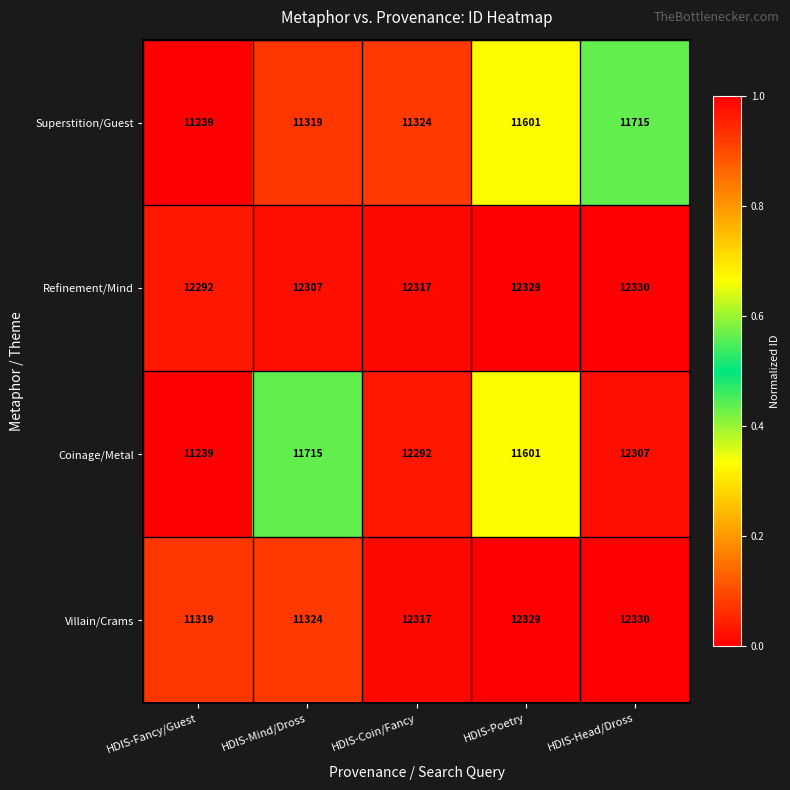

Reading right to left, extract all data points from this chart.

Superstition/Guest: HDIS-Head/Dross=11715	HDIS-Poetry=11601	HDIS-Coin/Fancy=11324	HDIS-Mind/Dross=11319	HDIS-Fancy/Guest=11239
Refinement/Mind: HDIS-Head/Dross=12330	HDIS-Poetry=12329	HDIS-Coin/Fancy=12317	HDIS-Mind/Dross=12307	HDIS-Fancy/Guest=12292
Coinage/Metal: HDIS-Head/Dross=12307	HDIS-Poetry=11601	HDIS-Coin/Fancy=12292	HDIS-Mind/Dross=11715	HDIS-Fancy/Guest=11239
Villain/Crams: HDIS-Head/Dross=12330	HDIS-Poetry=12329	HDIS-Coin/Fancy=12317	HDIS-Mind/Dross=11324	HDIS-Fancy/Guest=11319